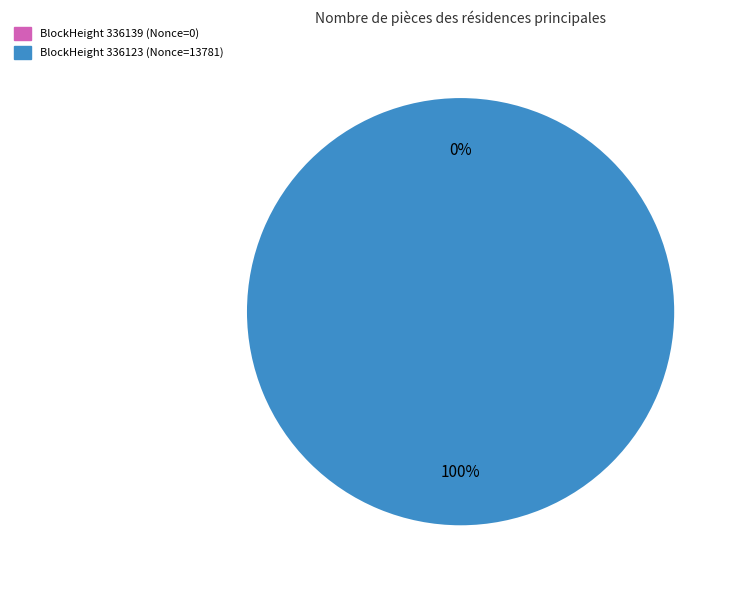

What is the change in value from 336139 to 336123?

+13781